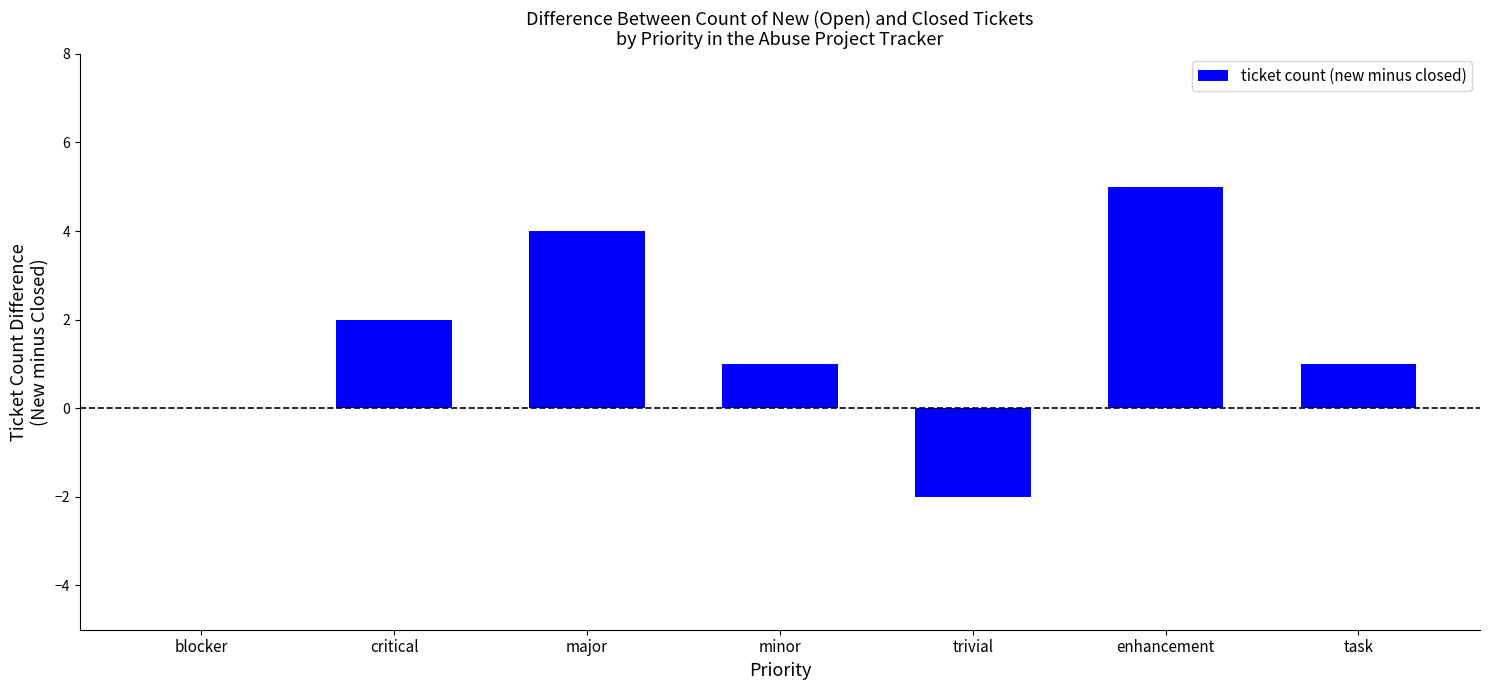

What is the greatest value displayed?

5